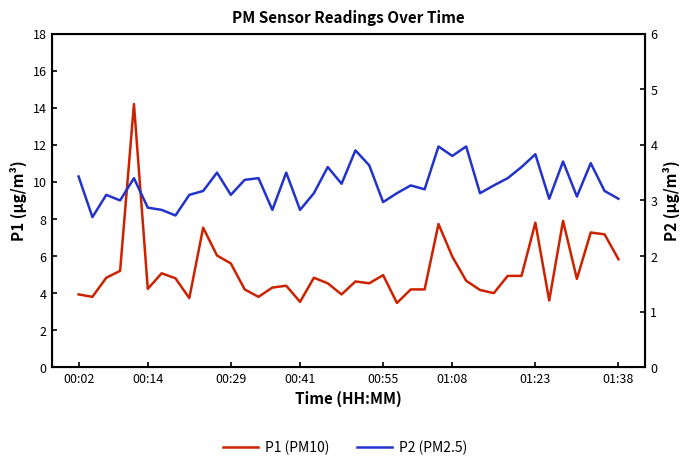

What is the average value of the P1 (PM10) series?

5.2